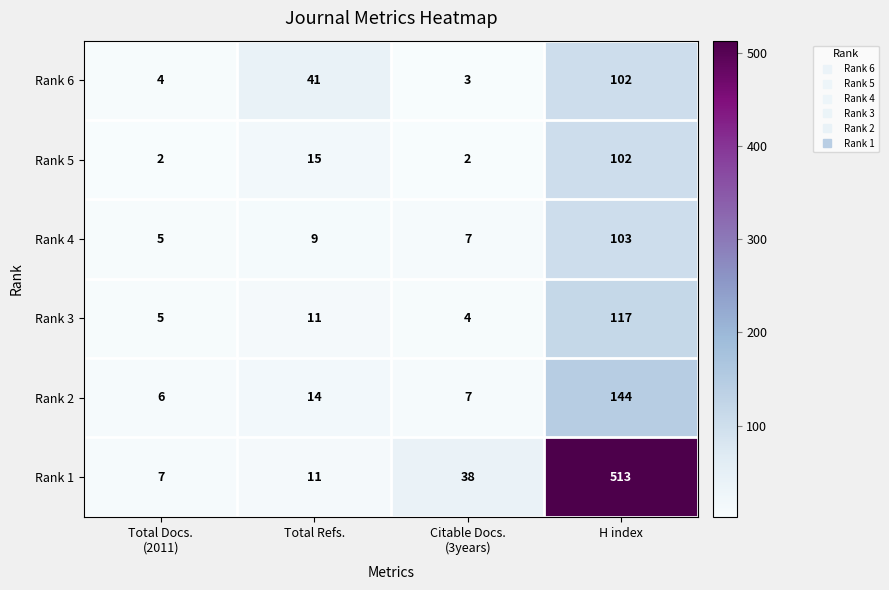

Is it true that Rank 5 equals 15 at Total Refs.?

True